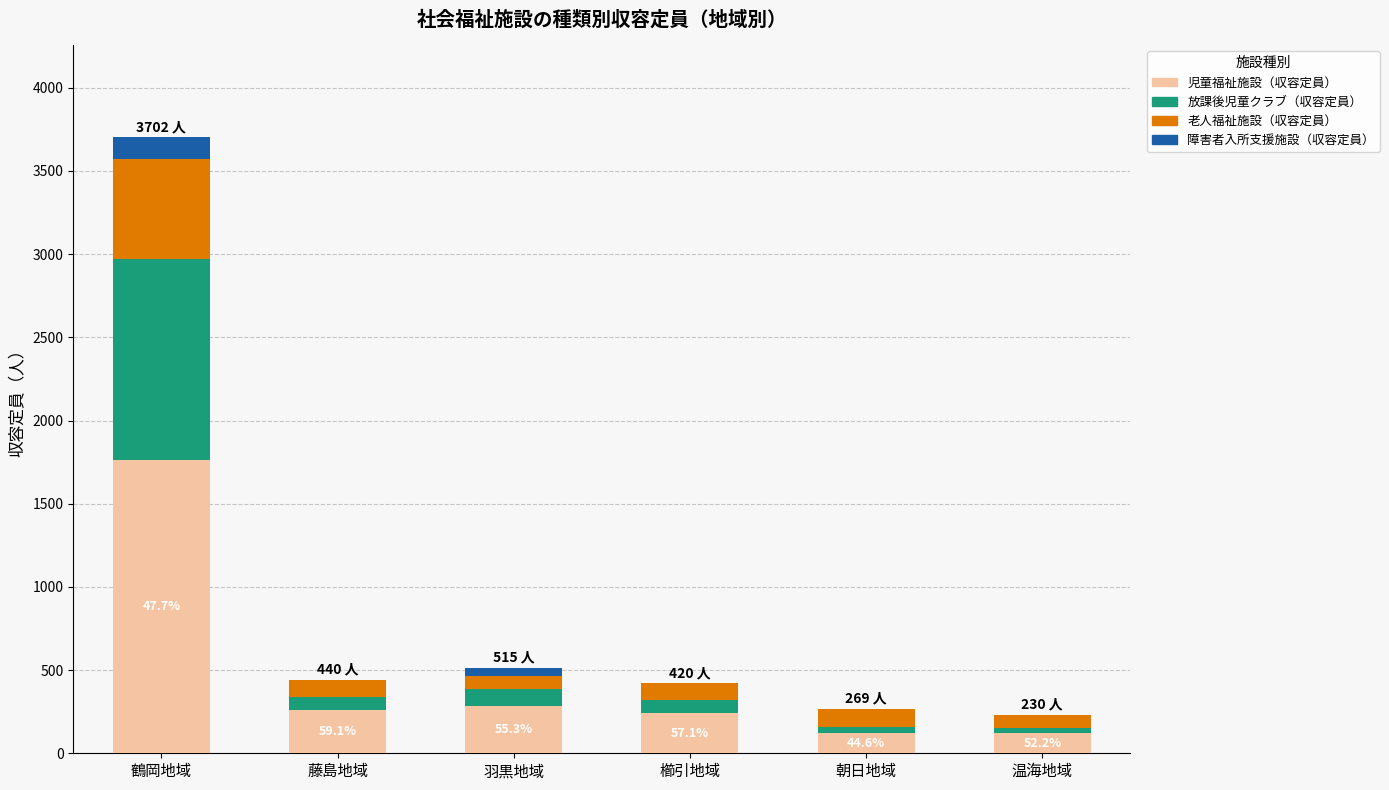

What are all the series names shown in the legend?

児童福祉施設（収容定員）, 放課後児童クラブ（収容定員）, 老人福祉施設（収容定員）, 障害者入所支援施設（収容定員）